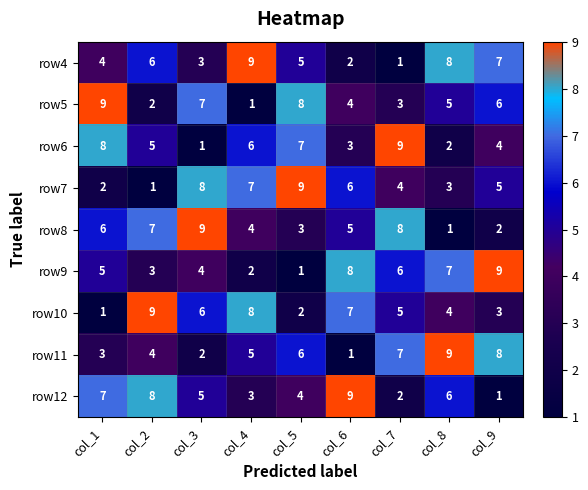

The value of row11 at col_4 is 5. True or false?

True